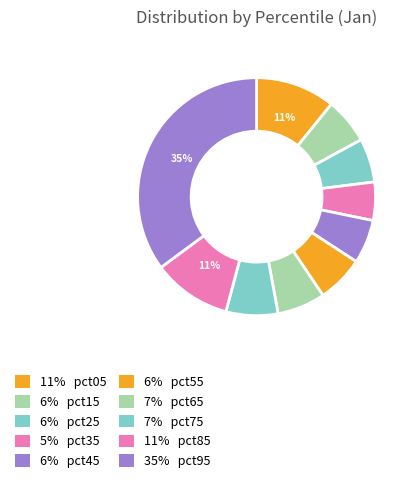

Rank the categories by value from lowest to highest.

pct35, pct25, pct45, pct15, pct55, pct65, pct75, pct85, pct05, pct95